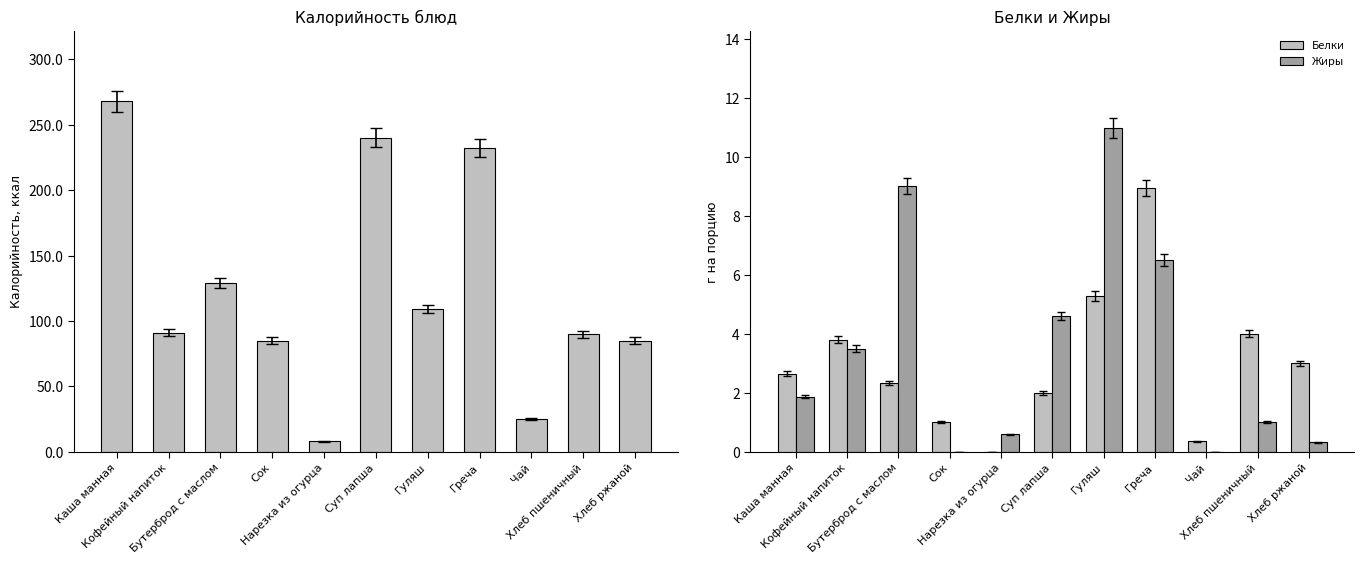

What is the average value of the Белки series?

3.0